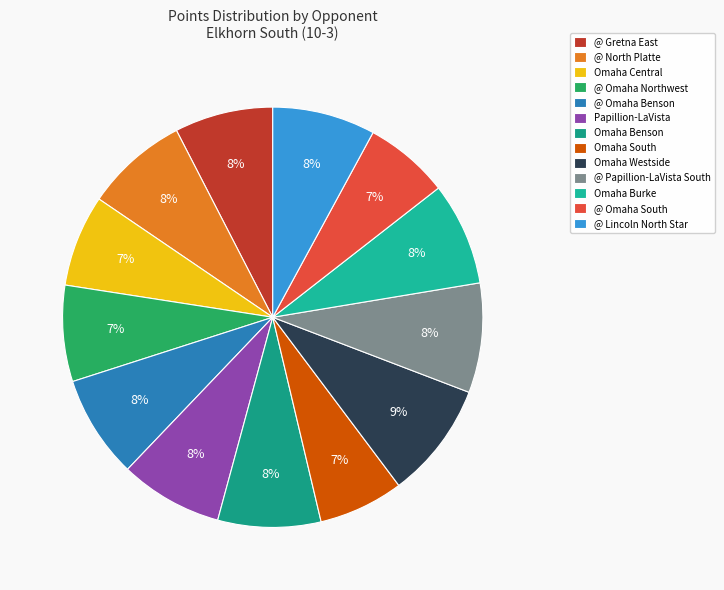

To the nearest percent, what portion does Omaha Benson represent?

8%